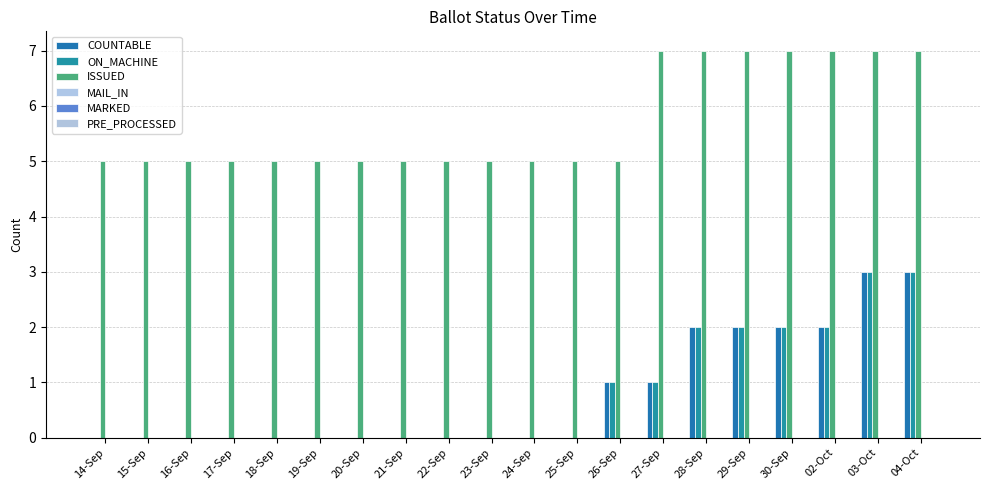

How many groups of bars are there?

20